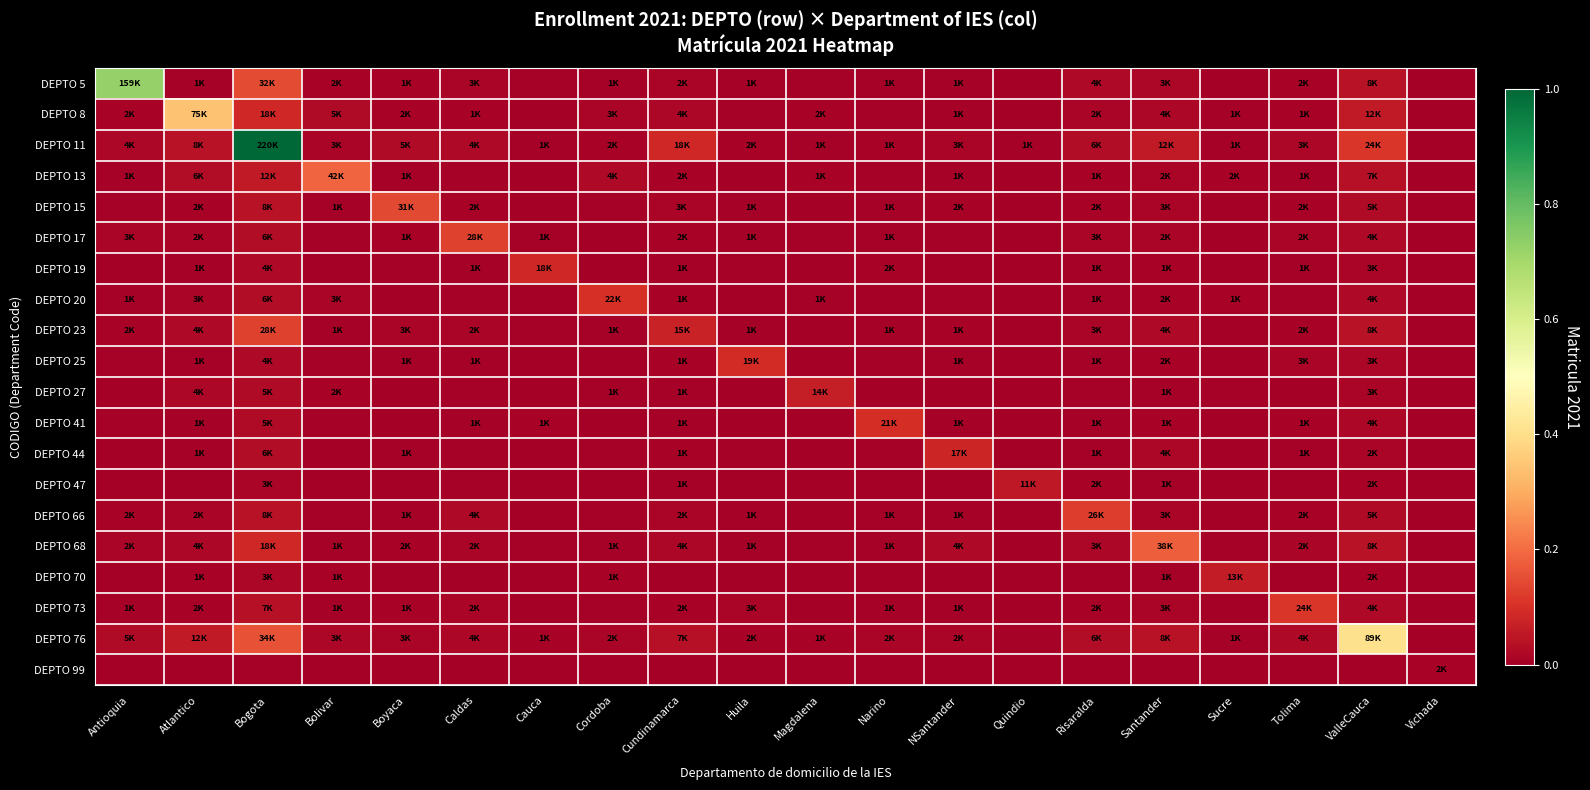

Reading left to right, list all the values displayed in this chart.

DEPTO 5: Antioquia=0.7	Atlantico=0.0	Bogota=0.1	Bolivar=0.0	Boyaca=0.0	Caldas=0.0	Cauca=0.0	Cordoba=0.0	Cundinamarca=0.0	Huila=0.0	Magdalena=0.0	Narino=0.0	NSantander=0.0	Quindio=0.0	Risaralda=0.0	Santander=0.0	Sucre=0.0	Tolima=0.0	ValleCauca=0.0	Vichada=0.0
DEPTO 8: Antioquia=0.0	Atlantico=0.3	Bogota=0.1	Bolivar=0.0	Boyaca=0.0	Caldas=0.0	Cauca=0.0	Cordoba=0.0	Cundinamarca=0.0	Huila=0.0	Magdalena=0.0	Narino=0.0	NSantander=0.0	Quindio=0.0	Risaralda=0.0	Santander=0.0	Sucre=0.0	Tolima=0.0	ValleCauca=0.1	Vichada=0.0
DEPTO 11: Antioquia=0.0	Atlantico=0.0	Bogota=1.0	Bolivar=0.0	Boyaca=0.0	Caldas=0.0	Cauca=0.0	Cordoba=0.0	Cundinamarca=0.1	Huila=0.0	Magdalena=0.0	Narino=0.0	NSantander=0.0	Quindio=0.0	Risaralda=0.0	Santander=0.1	Sucre=0.0	Tolima=0.0	ValleCauca=0.1	Vichada=0.0
DEPTO 13: Antioquia=0.0	Atlantico=0.0	Bogota=0.1	Bolivar=0.2	Boyaca=0.0	Caldas=0.0	Cauca=0.0	Cordoba=0.0	Cundinamarca=0.0	Huila=0.0	Magdalena=0.0	Narino=0.0	NSantander=0.0	Quindio=0.0	Risaralda=0.0	Santander=0.0	Sucre=0.0	Tolima=0.0	ValleCauca=0.0	Vichada=0.0
DEPTO 15: Antioquia=0.0	Atlantico=0.0	Bogota=0.0	Bolivar=0.0	Boyaca=0.1	Caldas=0.0	Cauca=0.0	Cordoba=0.0	Cundinamarca=0.0	Huila=0.0	Magdalena=0.0	Narino=0.0	NSantander=0.0	Quindio=0.0	Risaralda=0.0	Santander=0.0	Sucre=0.0	Tolima=0.0	ValleCauca=0.0	Vichada=0.0
DEPTO 17: Antioquia=0.0	Atlantico=0.0	Bogota=0.0	Bolivar=0.0	Boyaca=0.0	Caldas=0.1	Cauca=0.0	Cordoba=0.0	Cundinamarca=0.0	Huila=0.0	Magdalena=0.0	Narino=0.0	NSantander=0.0	Quindio=0.0	Risaralda=0.0	Santander=0.0	Sucre=0.0	Tolima=0.0	ValleCauca=0.0	Vichada=0.0
DEPTO 19: Antioquia=0.0	Atlantico=0.0	Bogota=0.0	Bolivar=0.0	Boyaca=0.0	Caldas=0.0	Cauca=0.1	Cordoba=0.0	Cundinamarca=0.0	Huila=0.0	Magdalena=0.0	Narino=0.0	NSantander=0.0	Quindio=0.0	Risaralda=0.0	Santander=0.0	Sucre=0.0	Tolima=0.0	ValleCauca=0.0	Vichada=0.0
DEPTO 20: Antioquia=0.0	Atlantico=0.0	Bogota=0.0	Bolivar=0.0	Boyaca=0.0	Caldas=0.0	Cauca=0.0	Cordoba=0.1	Cundinamarca=0.0	Huila=0.0	Magdalena=0.0	Narino=0.0	NSantander=0.0	Quindio=0.0	Risaralda=0.0	Santander=0.0	Sucre=0.0	Tolima=0.0	ValleCauca=0.0	Vichada=0.0
DEPTO 23: Antioquia=0.0	Atlantico=0.0	Bogota=0.1	Bolivar=0.0	Boyaca=0.0	Caldas=0.0	Cauca=0.0	Cordoba=0.0	Cundinamarca=0.1	Huila=0.0	Magdalena=0.0	Narino=0.0	NSantander=0.0	Quindio=0.0	Risaralda=0.0	Santander=0.0	Sucre=0.0	Tolima=0.0	ValleCauca=0.0	Vichada=0.0
DEPTO 25: Antioquia=0.0	Atlantico=0.0	Bogota=0.0	Bolivar=0.0	Boyaca=0.0	Caldas=0.0	Cauca=0.0	Cordoba=0.0	Cundinamarca=0.0	Huila=0.1	Magdalena=0.0	Narino=0.0	NSantander=0.0	Quindio=0.0	Risaralda=0.0	Santander=0.0	Sucre=0.0	Tolima=0.0	ValleCauca=0.0	Vichada=0.0
DEPTO 27: Antioquia=0.0	Atlantico=0.0	Bogota=0.0	Bolivar=0.0	Boyaca=0.0	Caldas=0.0	Cauca=0.0	Cordoba=0.0	Cundinamarca=0.0	Huila=0.0	Magdalena=0.1	Narino=0.0	NSantander=0.0	Quindio=0.0	Risaralda=0.0	Santander=0.0	Sucre=0.0	Tolima=0.0	ValleCauca=0.0	Vichada=0.0
DEPTO 41: Antioquia=0.0	Atlantico=0.0	Bogota=0.0	Bolivar=0.0	Boyaca=0.0	Caldas=0.0	Cauca=0.0	Cordoba=0.0	Cundinamarca=0.0	Huila=0.0	Magdalena=0.0	Narino=0.1	NSantander=0.0	Quindio=0.0	Risaralda=0.0	Santander=0.0	Sucre=0.0	Tolima=0.0	ValleCauca=0.0	Vichada=0.0
DEPTO 44: Antioquia=0.0	Atlantico=0.0	Bogota=0.0	Bolivar=0.0	Boyaca=0.0	Caldas=0.0	Cauca=0.0	Cordoba=0.0	Cundinamarca=0.0	Huila=0.0	Magdalena=0.0	Narino=0.0	NSantander=0.1	Quindio=0.0	Risaralda=0.0	Santander=0.0	Sucre=0.0	Tolima=0.0	ValleCauca=0.0	Vichada=0.0
DEPTO 47: Antioquia=0.0	Atlantico=0.0	Bogota=0.0	Bolivar=0.0	Boyaca=0.0	Caldas=0.0	Cauca=0.0	Cordoba=0.0	Cundinamarca=0.0	Huila=0.0	Magdalena=0.0	Narino=0.0	NSantander=0.0	Quindio=0.1	Risaralda=0.0	Santander=0.0	Sucre=0.0	Tolima=0.0	ValleCauca=0.0	Vichada=0.0
DEPTO 66: Antioquia=0.0	Atlantico=0.0	Bogota=0.0	Bolivar=0.0	Boyaca=0.0	Caldas=0.0	Cauca=0.0	Cordoba=0.0	Cundinamarca=0.0	Huila=0.0	Magdalena=0.0	Narino=0.0	NSantander=0.0	Quindio=0.0	Risaralda=0.1	Santander=0.0	Sucre=0.0	Tolima=0.0	ValleCauca=0.0	Vichada=0.0
DEPTO 68: Antioquia=0.0	Atlantico=0.0	Bogota=0.1	Bolivar=0.0	Boyaca=0.0	Caldas=0.0	Cauca=0.0	Cordoba=0.0	Cundinamarca=0.0	Huila=0.0	Magdalena=0.0	Narino=0.0	NSantander=0.0	Quindio=0.0	Risaralda=0.0	Santander=0.2	Sucre=0.0	Tolima=0.0	ValleCauca=0.0	Vichada=0.0
DEPTO 70: Antioquia=0.0	Atlantico=0.0	Bogota=0.0	Bolivar=0.0	Boyaca=0.0	Caldas=0.0	Cauca=0.0	Cordoba=0.0	Cundinamarca=0.0	Huila=0.0	Magdalena=0.0	Narino=0.0	NSantander=0.0	Quindio=0.0	Risaralda=0.0	Santander=0.0	Sucre=0.1	Tolima=0.0	ValleCauca=0.0	Vichada=0.0
DEPTO 73: Antioquia=0.0	Atlantico=0.0	Bogota=0.0	Bolivar=0.0	Boyaca=0.0	Caldas=0.0	Cauca=0.0	Cordoba=0.0	Cundinamarca=0.0	Huila=0.0	Magdalena=0.0	Narino=0.0	NSantander=0.0	Quindio=0.0	Risaralda=0.0	Santander=0.0	Sucre=0.0	Tolima=0.1	ValleCauca=0.0	Vichada=0.0
DEPTO 76: Antioquia=0.0	Atlantico=0.1	Bogota=0.2	Bolivar=0.0	Boyaca=0.0	Caldas=0.0	Cauca=0.0	Cordoba=0.0	Cundinamarca=0.0	Huila=0.0	Magdalena=0.0	Narino=0.0	NSantander=0.0	Quindio=0.0	Risaralda=0.0	Santander=0.0	Sucre=0.0	Tolima=0.0	ValleCauca=0.4	Vichada=0.0
DEPTO 99: Antioquia=0.0	Atlantico=0.0	Bogota=0.0	Bolivar=0.0	Boyaca=0.0	Caldas=0.0	Cauca=0.0	Cordoba=0.0	Cundinamarca=0.0	Huila=0.0	Magdalena=0.0	Narino=0.0	NSantander=0.0	Quindio=0.0	Risaralda=0.0	Santander=0.0	Sucre=0.0	Tolima=0.0	ValleCauca=0.0	Vichada=0.0